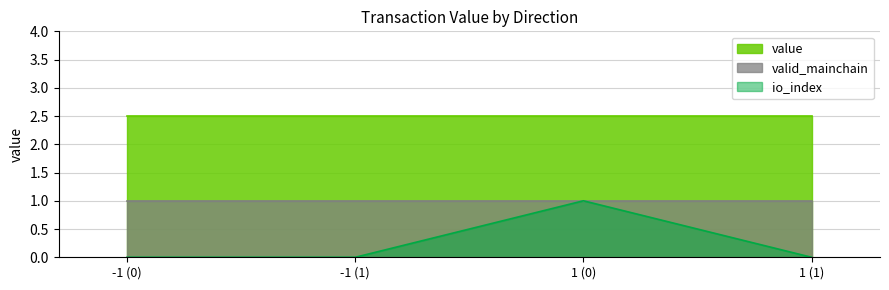

What are all the series names shown in the legend?

value, valid_mainchain, io_index